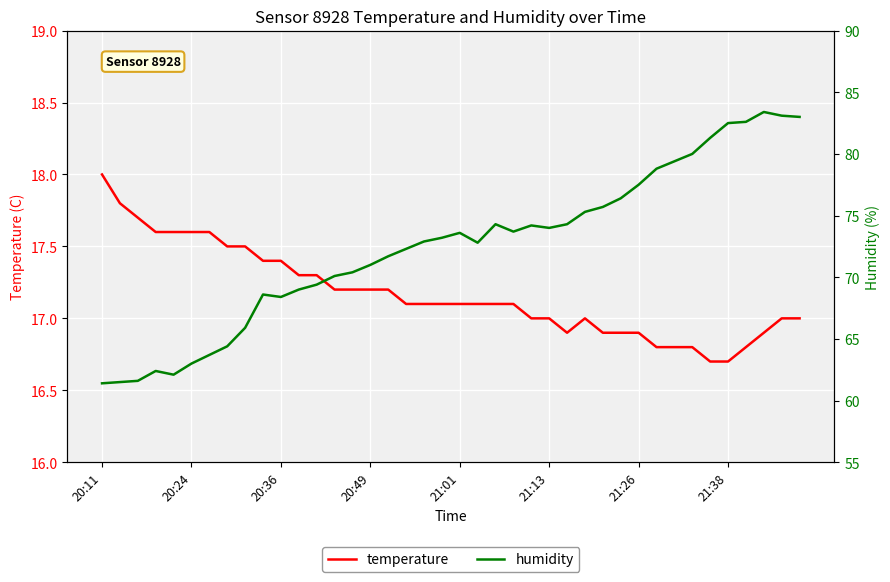

Does the chart display data point markers on the line(s)?

No